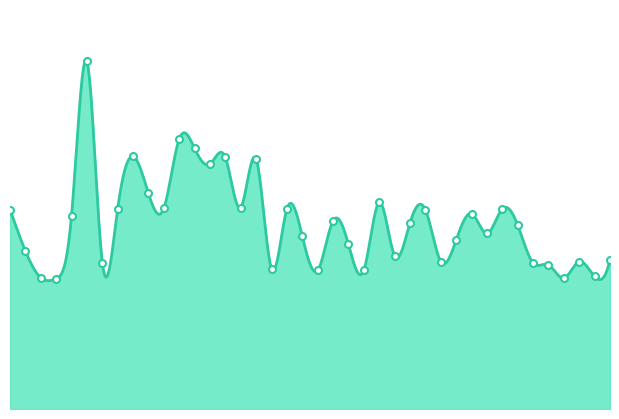

The chart shows a value of 18.1 at 02:10. True or false?

False